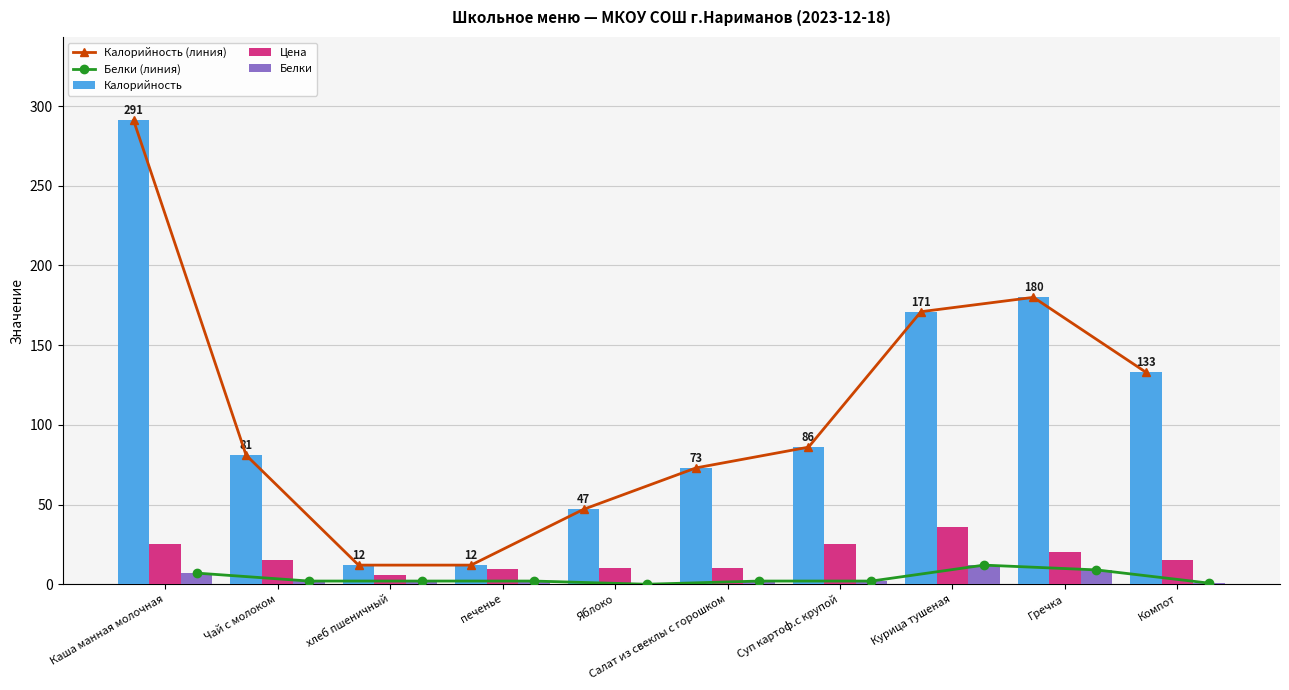

What position from the left is хлеб пшеничный?

3